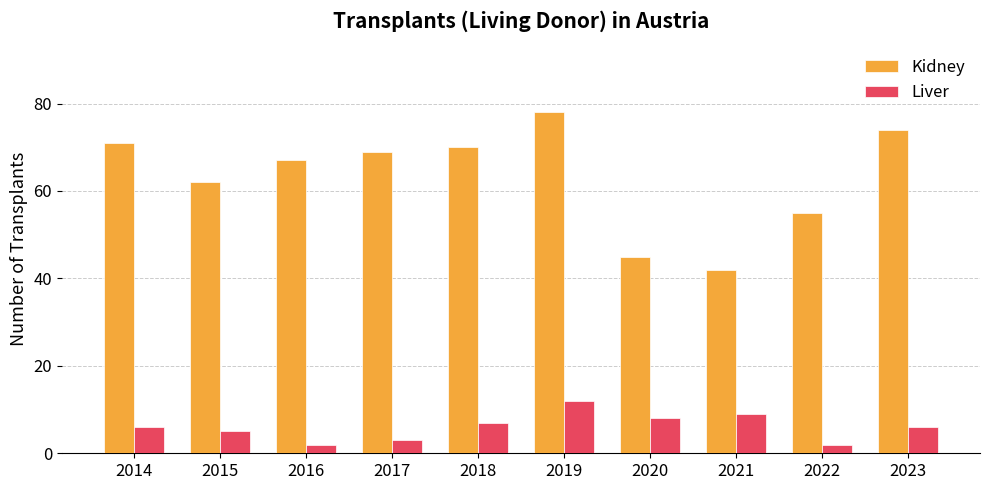

At which category is the sum across all series the highest?

2019